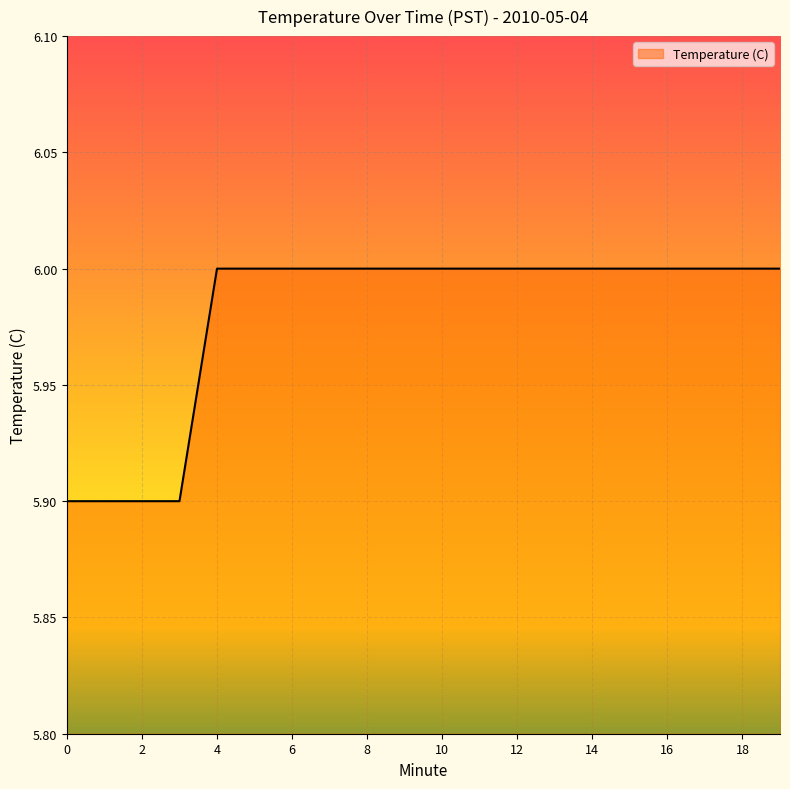

What is the minimum value shown in the chart?

5.9